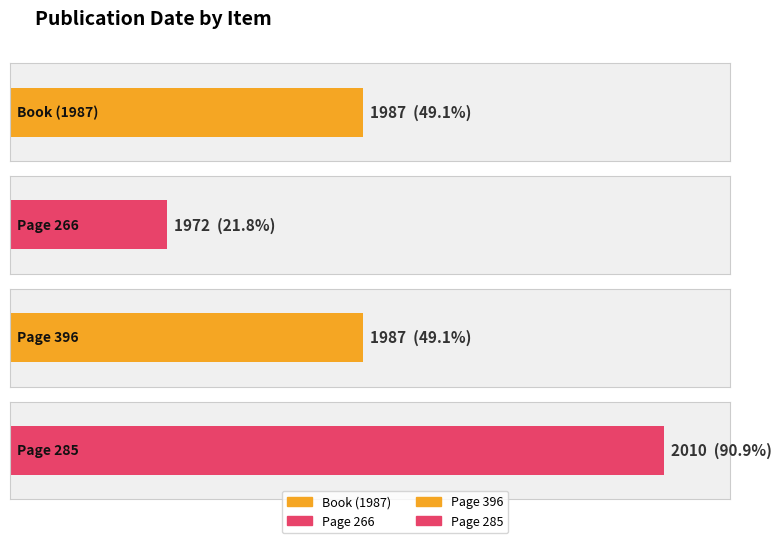

What is the value of the 1st bar from the left?

1987